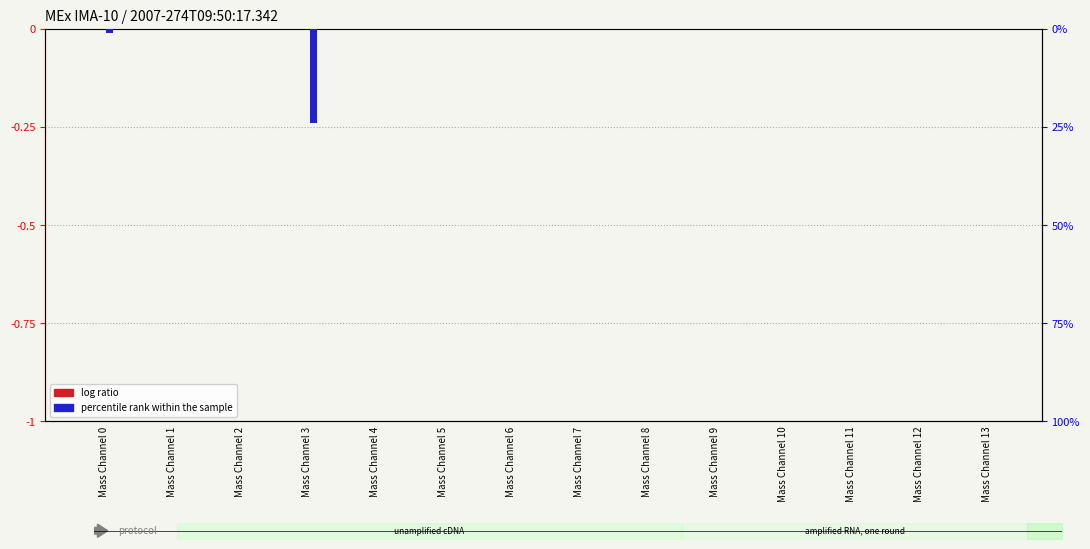

Which has a higher value, Mass Channel 7 or Mass Channel 3?

Mass Channel 7